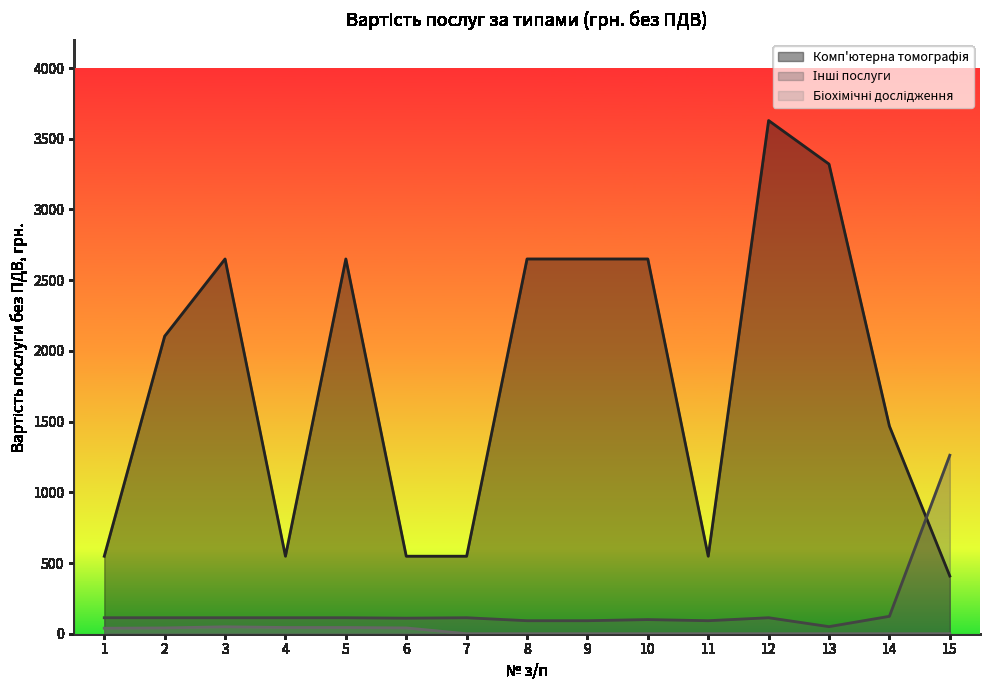

Reading left to right, extract all data points from this chart.

Комп'ютерна томографія: 548	2104	2650	548	2650	548	548	2650	2650	2650	548	3629	3321	1468	408
Інші послуги: 113	113	113	113	113	110	113	92	92	100	92	113	50	123	1262
Біохімічні дослідження: 39	41	49	44	44	41	0	0	0	0	0	0	0	0	0